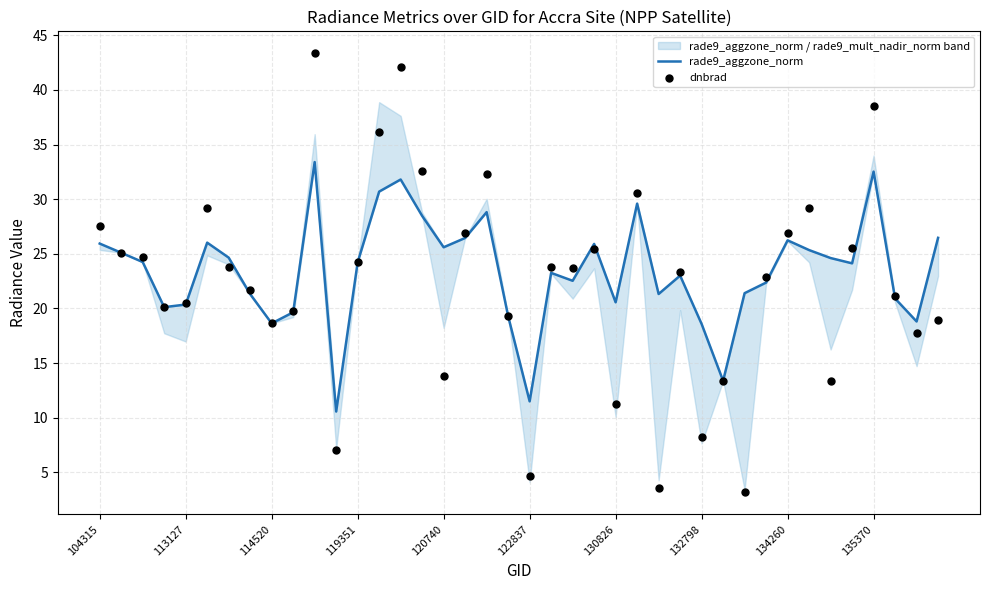

Which series has the largest total across all categories?

rade9_aggzone_norm